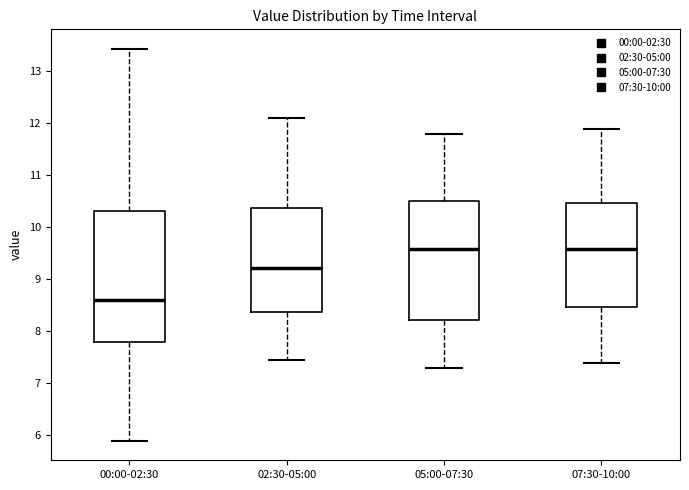

Reading left to right, transcribe this box plot: for each box, give where its median line is, the range the box spans, and where its two whiskers end, as read against the y-axis. The values are not printed on the chart, so give them approximately, as read against the axis.

00:00-02:30: median 8.6, box 7.8 to 10.3, whiskers 5.9 to 13.4
02:30-05:00: median 9.2, box 8.4 to 10.4, whiskers 7.5 to 12.1
05:00-07:30: median 9.6, box 8.2 to 10.5, whiskers 7.3 to 11.8
07:30-10:00: median 9.6, box 8.5 to 10.5, whiskers 7.4 to 11.9